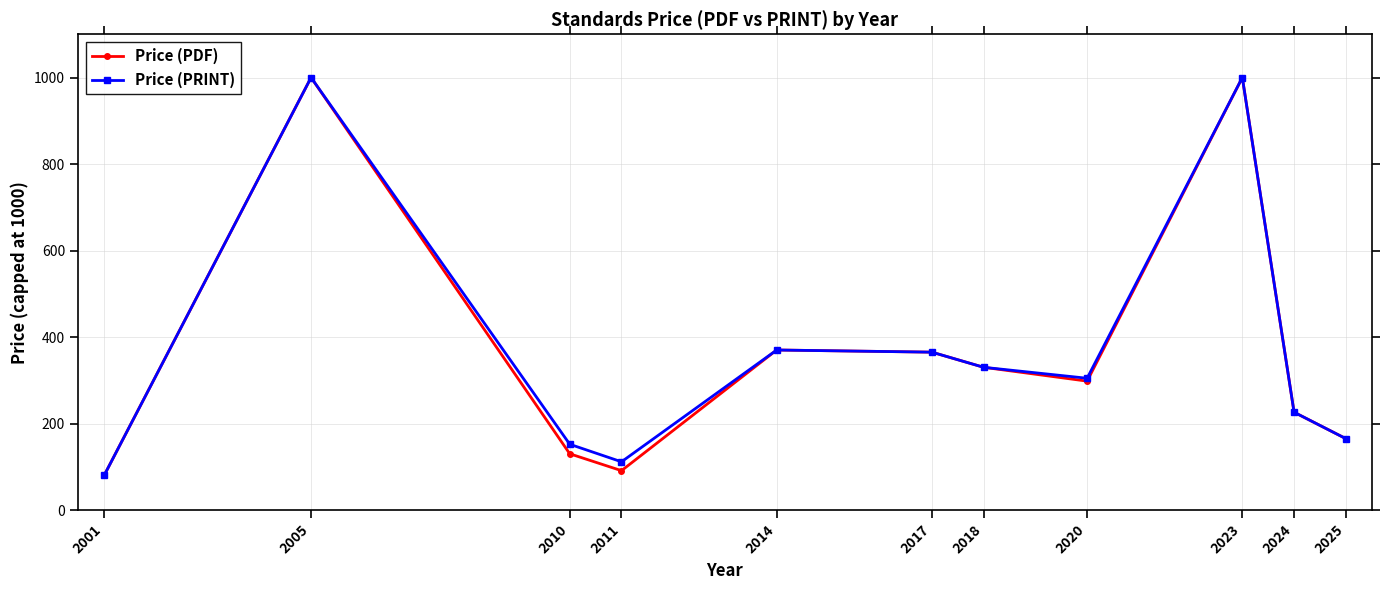

What is the smallest value displayed?

80.0